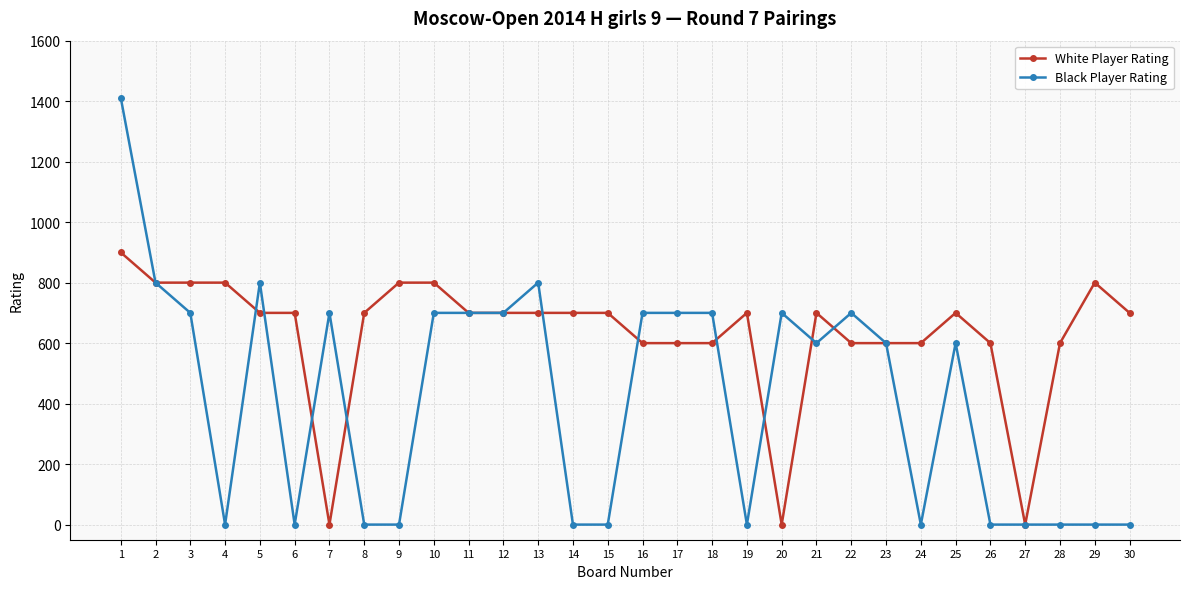

The Black Player Rating series shows -679 at 4. True or false?

False